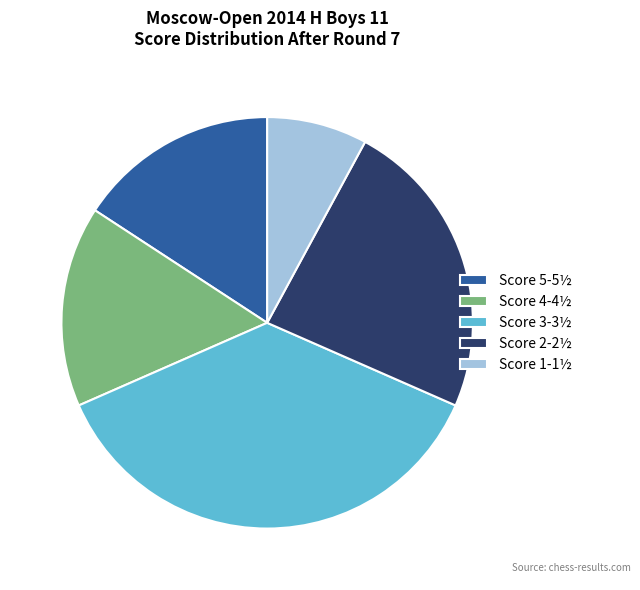

What is the smallest slice in the pie chart?

Score 1-1½